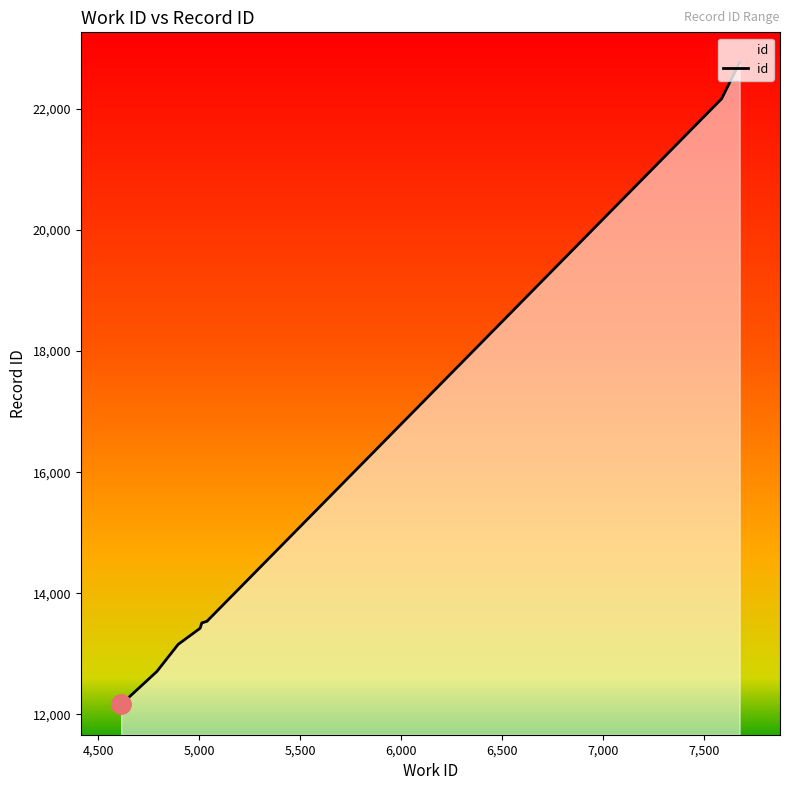

Which label corresponds to the largest value in the chart?

7675